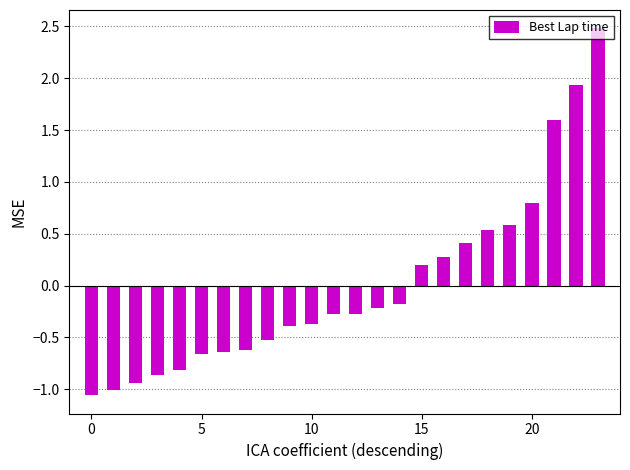

What is the difference between the second highest and minimum values?

3.0